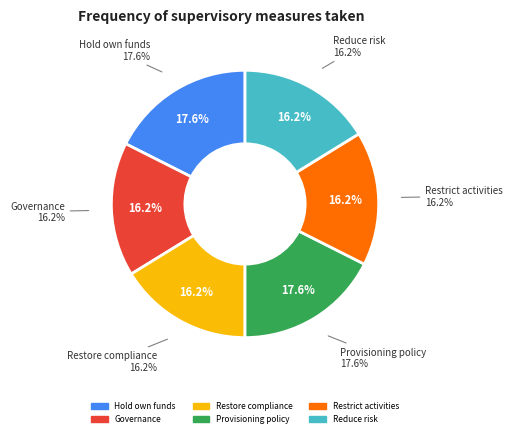

What is the smallest slice in the pie chart?

to reinforce governance arrangements